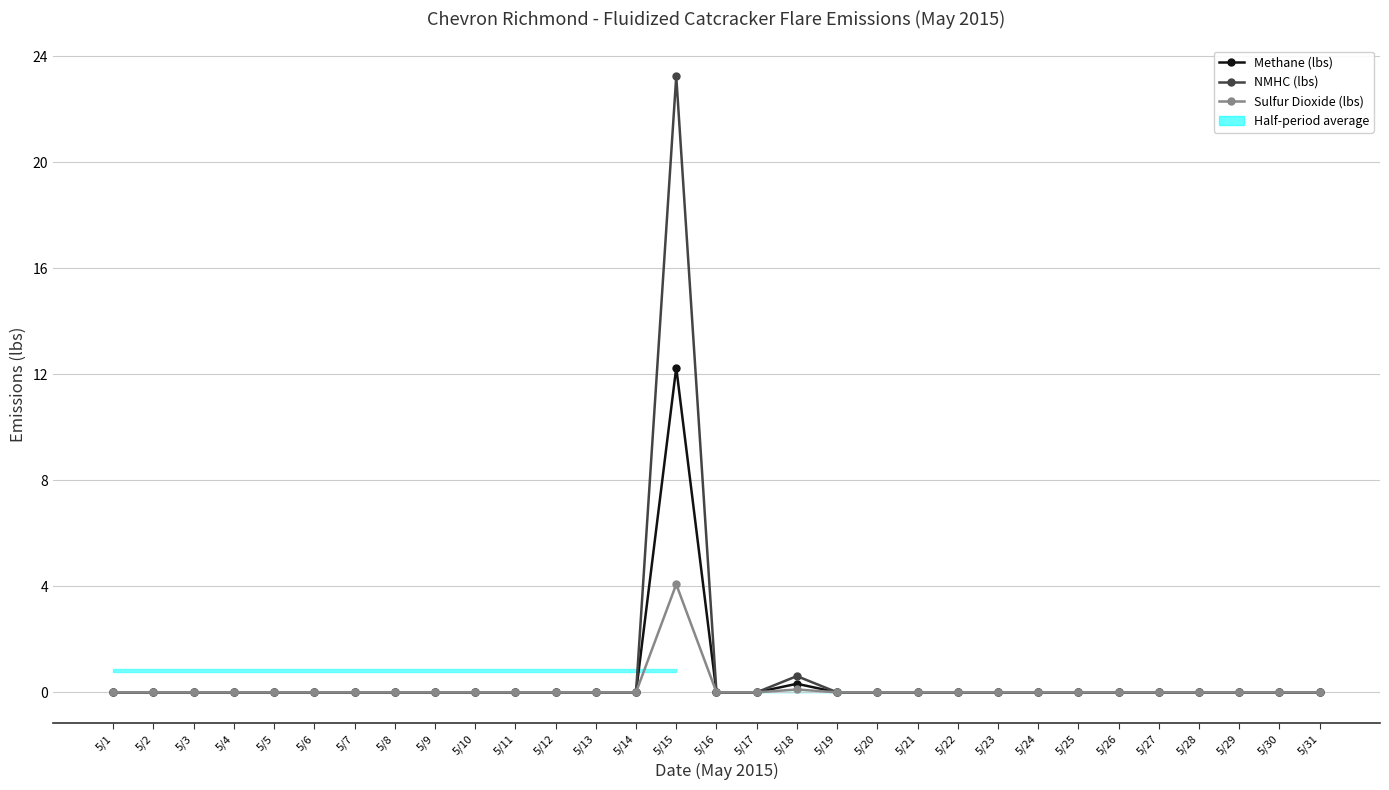

At 5/14, list the series in order from smallest to largest.

Methane (lbs), NMHC (lbs), Sulfur Dioxide (lbs)